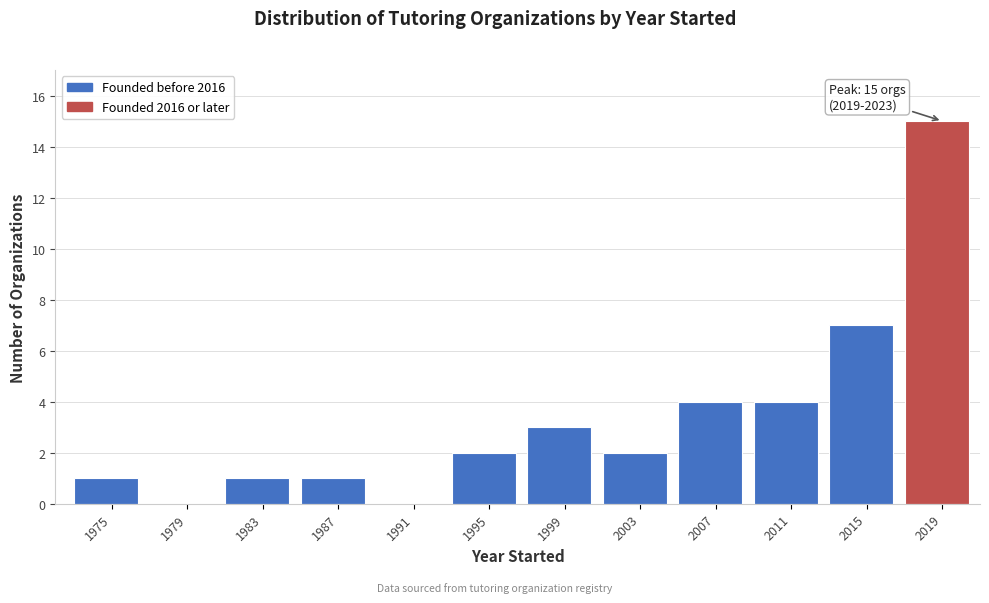

Reading left to right, extract all data points from this chart.

1975=1	1979=0	1983=1	1987=1	1991=0	1995=2	1999=3	2003=2	2007=4	2011=4	2015=7	2019=15